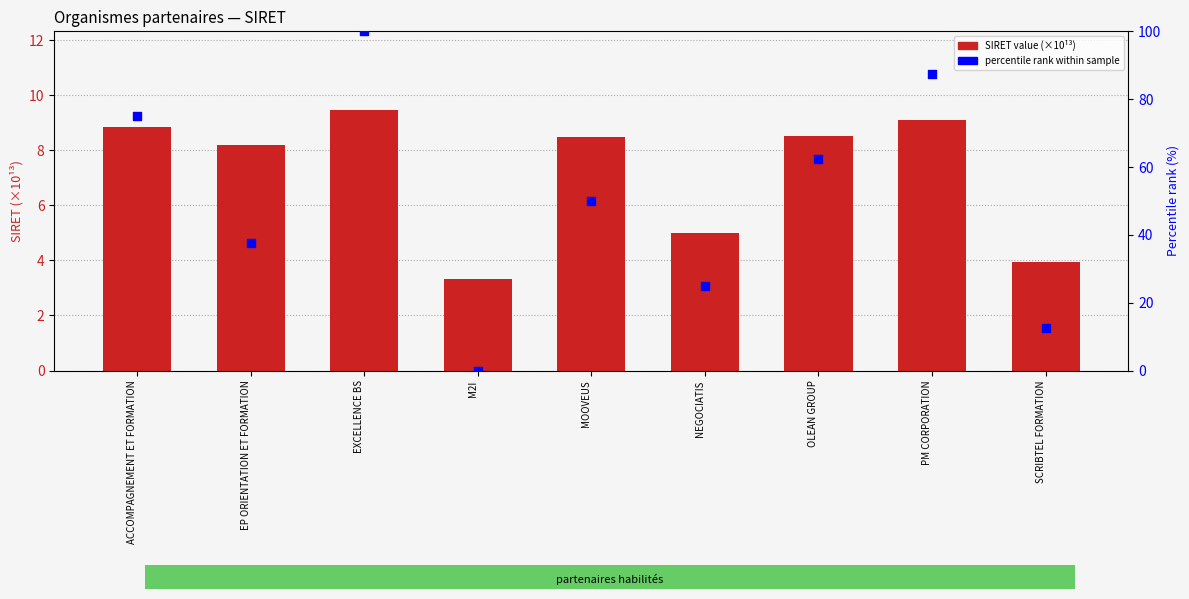

What is the total value across all series at ACCOMPAGNEMENT ET FORMATION?

83.8